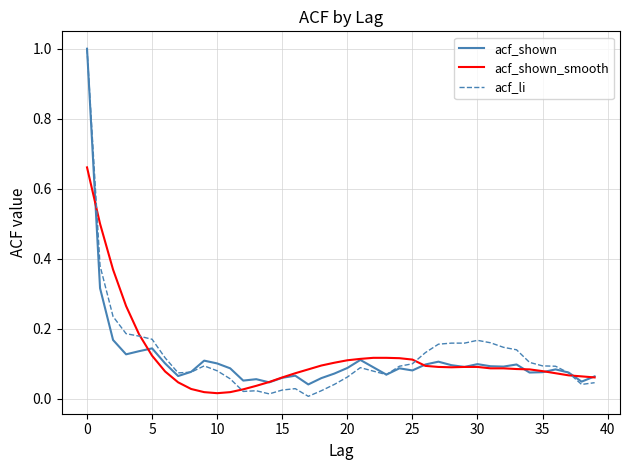

What is the maximum value shown in the chart?

1.0